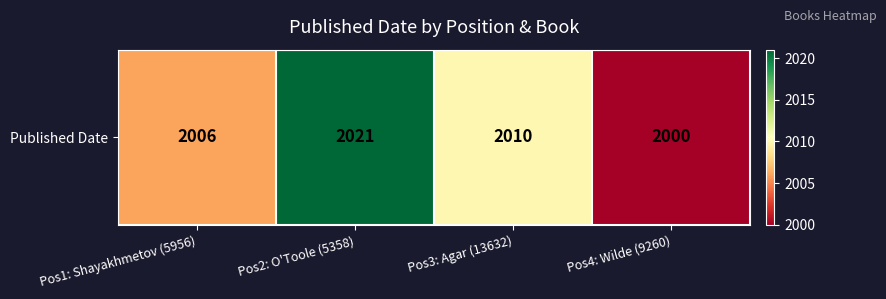

The chart shows a value of 3615 at Pos3: Agar (13632). True or false?

False